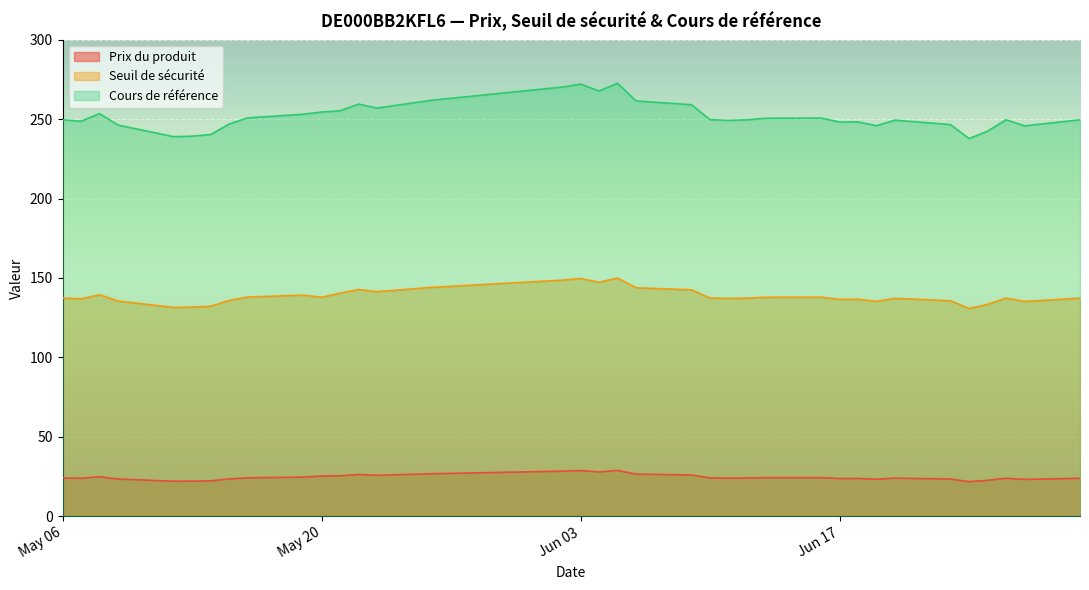

The Cours de référence series shows 267.8 at 2025-06-04. True or false?

True